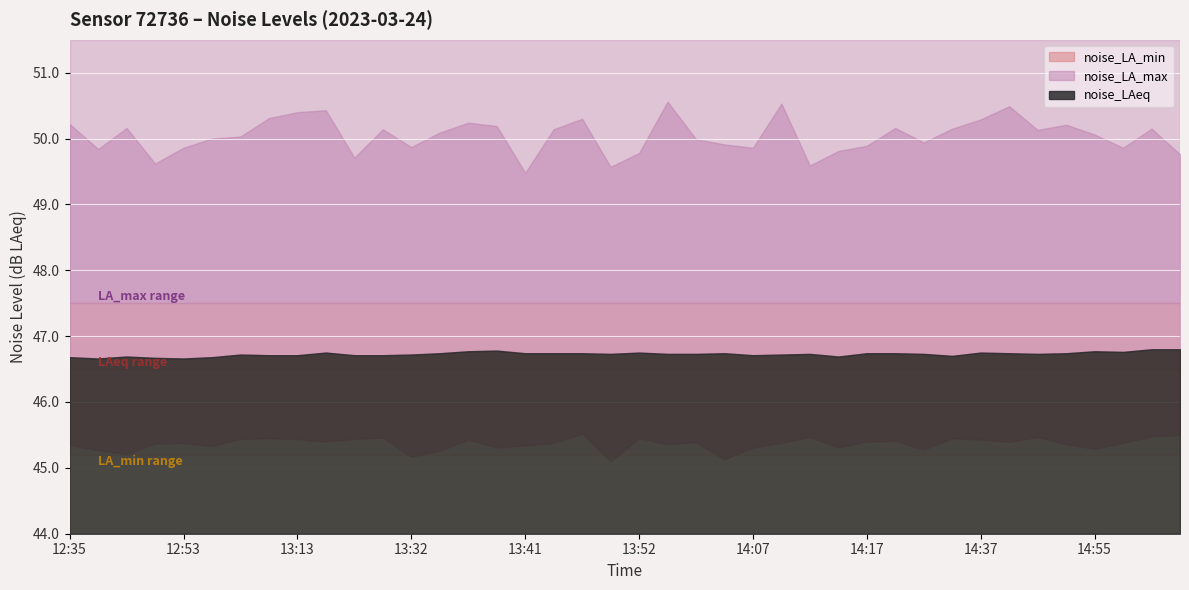

Reading left to right, what are all the values shown in this chart?

noise_LA_max: 50.2	49.8	50.2	49.6	49.9	50.0	50.0	50.3	50.4	50.4	49.7	50.1	49.9	50.1	50.2	50.2	49.5	50.1	50.3	49.6	49.8	50.6	50.0	49.9	49.9	50.5	49.6	49.8	49.9	50.2	49.9	50.1	50.3	50.5	50.1	50.2	50.1	49.9	50.1	49.8
noise_LAeq: 46.7	46.7	46.7	46.7	46.7	46.7	46.7	46.7	46.7	46.8	46.7	46.7	46.7	46.7	46.8	46.8	46.7	46.7	46.7	46.7	46.8	46.7	46.7	46.7	46.7	46.7	46.7	46.7	46.7	46.7	46.7	46.7	46.8	46.7	46.7	46.7	46.8	46.8	46.8	46.8
noise_LA_min: 45.4	45.3	45.2	45.4	45.4	45.3	45.4	45.5	45.4	45.4	45.4	45.5	45.2	45.3	45.4	45.3	45.3	45.4	45.5	45.1	45.5	45.4	45.4	45.1	45.3	45.4	45.5	45.3	45.4	45.4	45.3	45.5	45.4	45.4	45.5	45.4	45.3	45.4	45.5	45.5